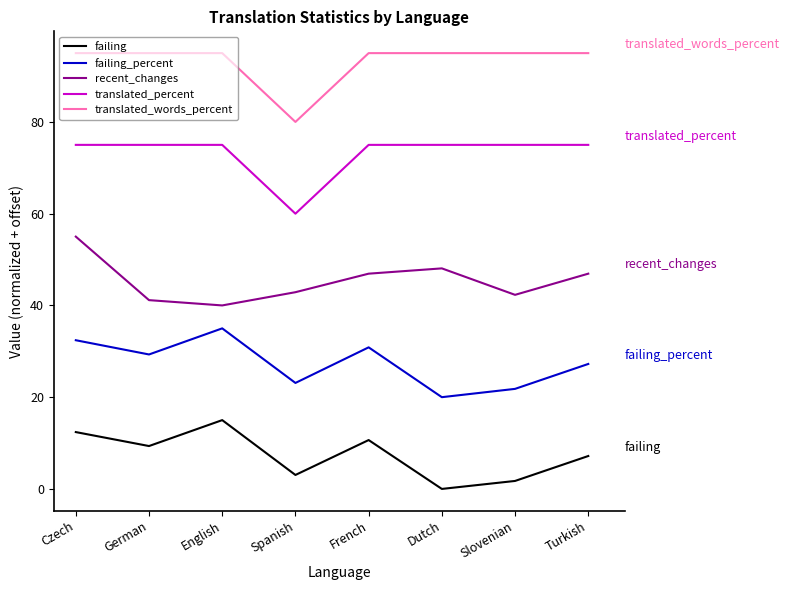

Reading right to left, transcribe all the data shown in this chart.

failing: 7.2	1.7	0.0	10.7	3.0	15.0	9.3	12.4
failing_percent: 27.2	21.8	20.0	30.9	23.1	35.0	29.3	32.4
recent_changes: 46.9	42.3	48.1	46.9	42.9	40.0	41.2	55.0
translated_percent: 75.0	75.0	75.0	75.0	60.0	75.0	75.0	75.0
translated_words_percent: 95.0	95.0	95.0	95.0	80.0	95.0	95.0	95.0